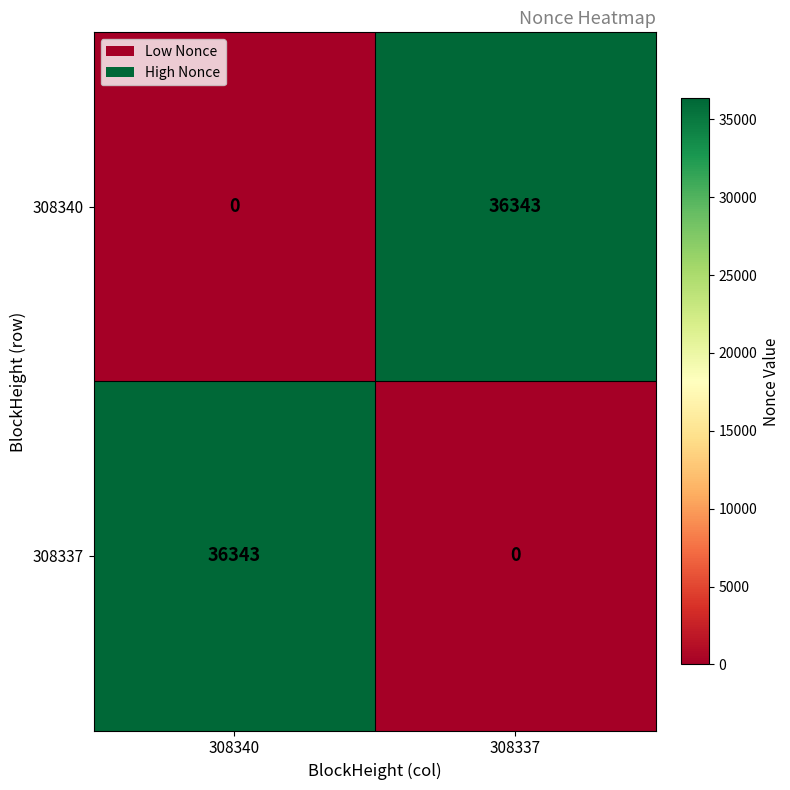

What is the maximum value for 308337?

36343